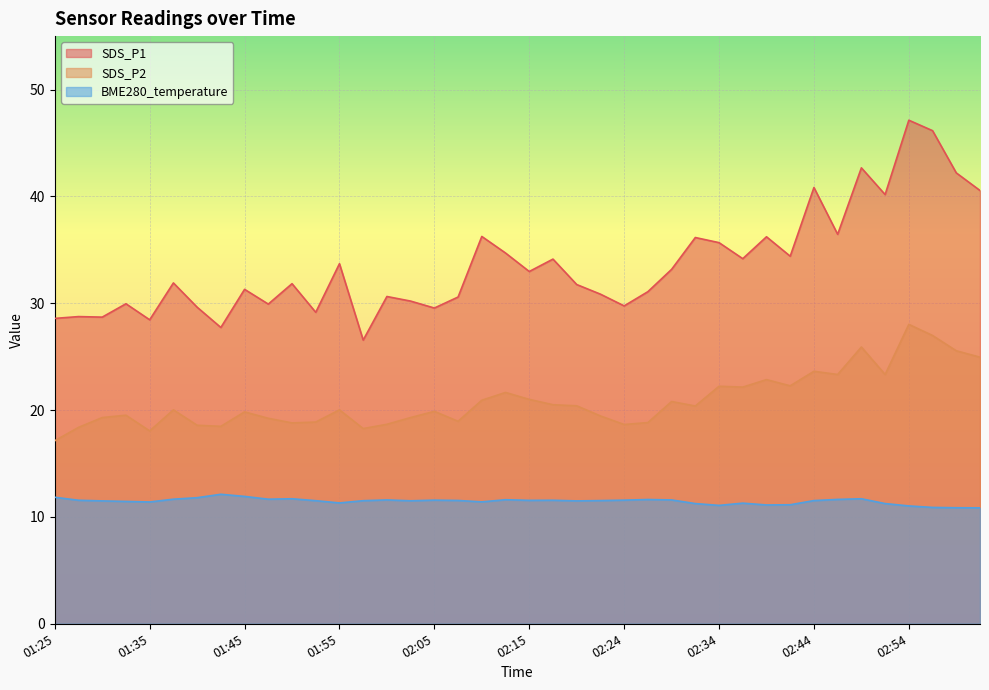

The BME280_temperature series shows 17.6 at 02:12. True or false?

False